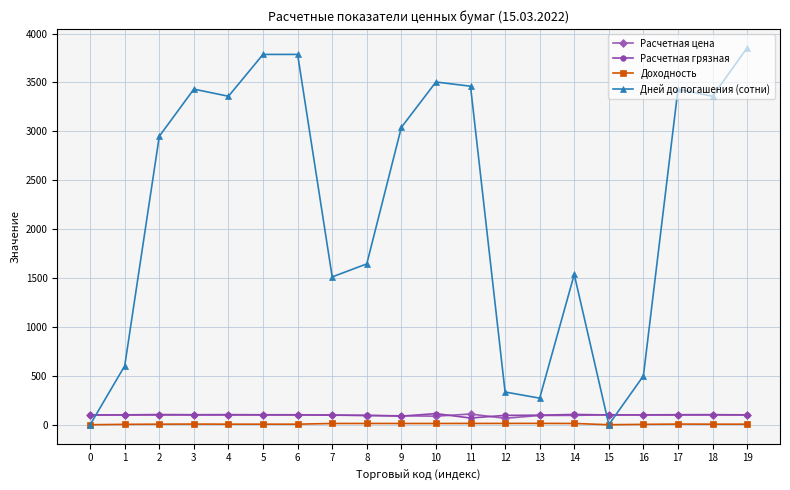

How many data points in Расчетная грязная are above 101?

12